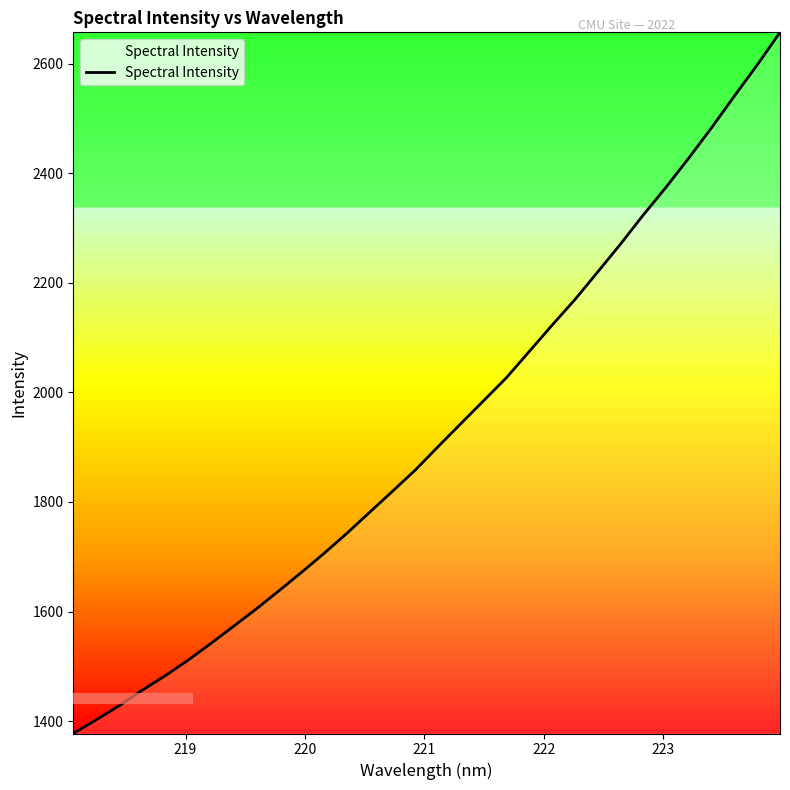

What is the sum of all values?

61712.8